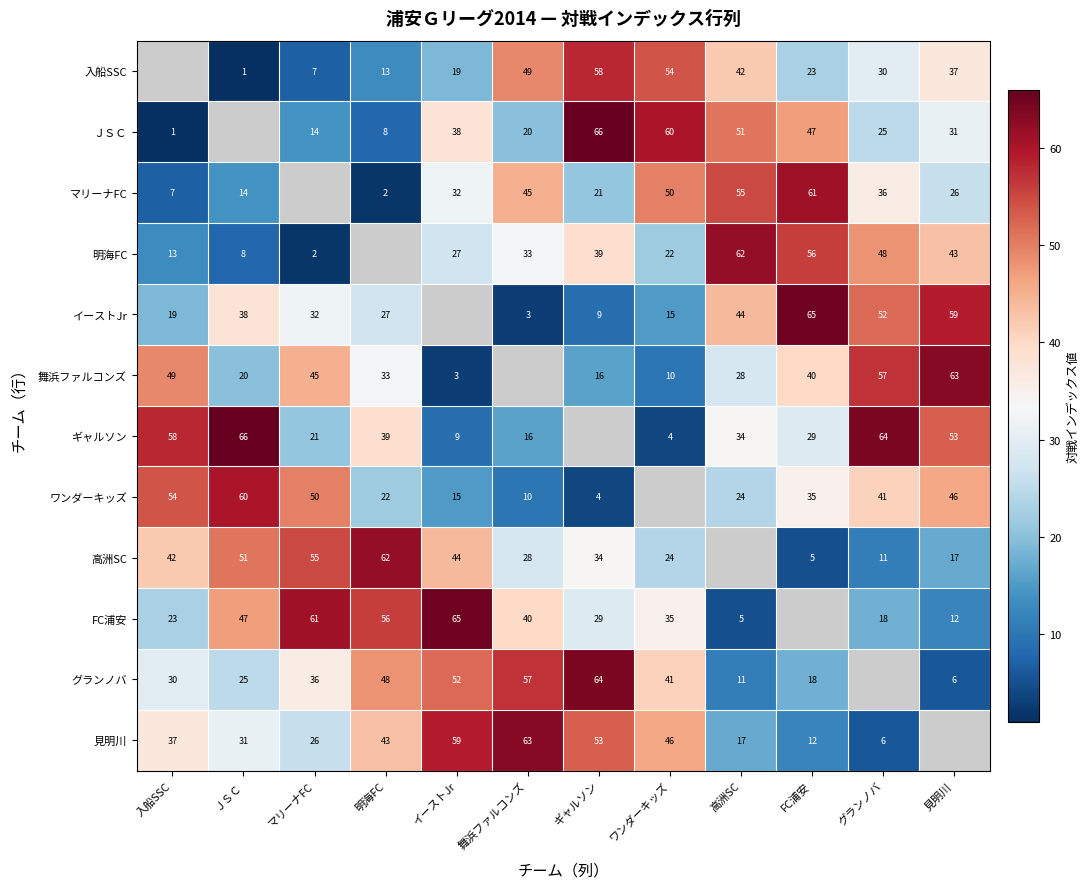

The ギャルソン series shows 16 at 舞浜ファルコンズ. True or false?

True